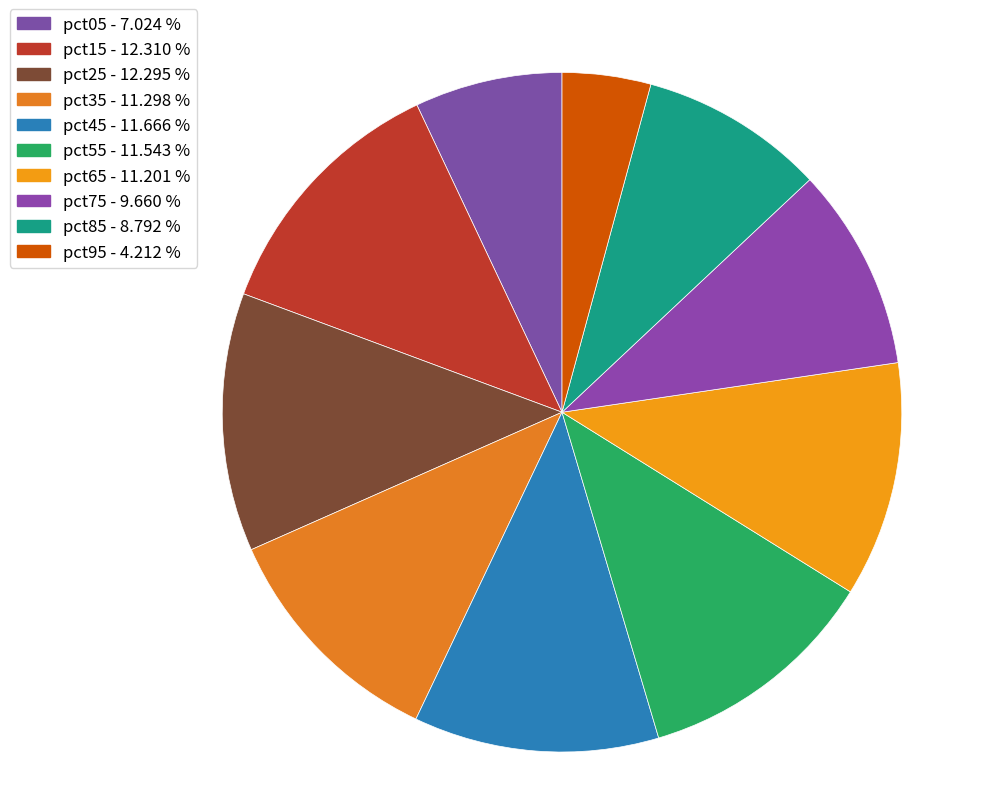

True or false: pct05 accounts for 1% of the total.

False